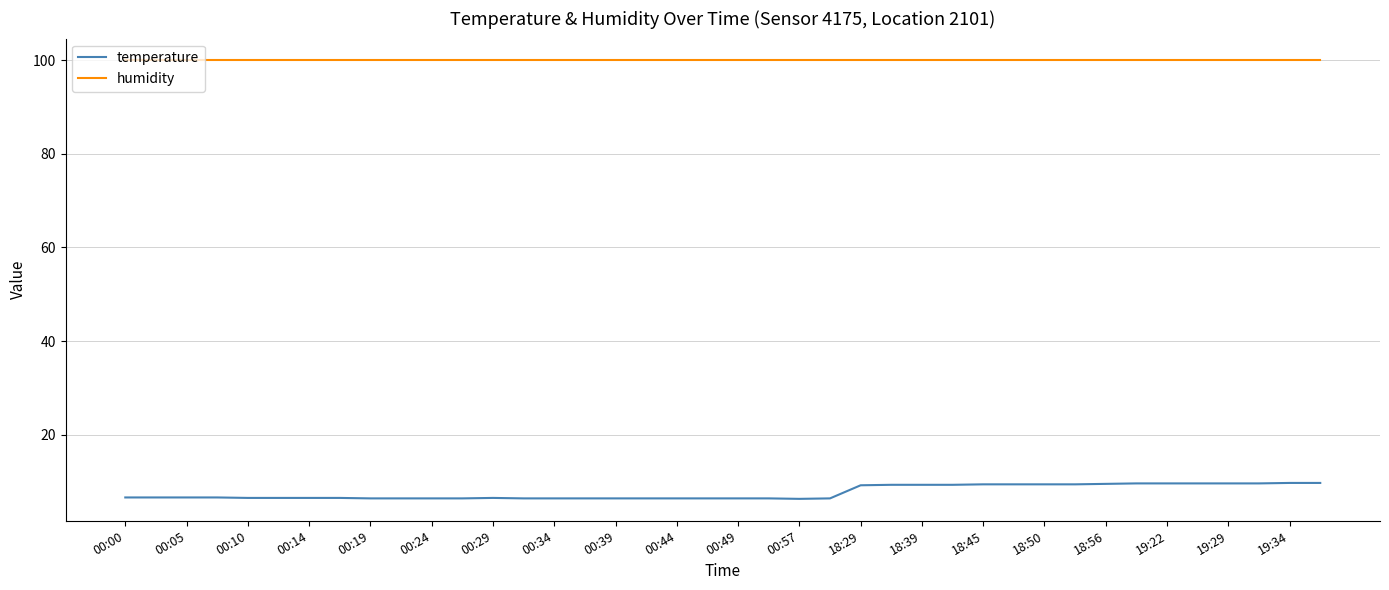

List the series in order of their peak value, lowest first.

temperature, humidity